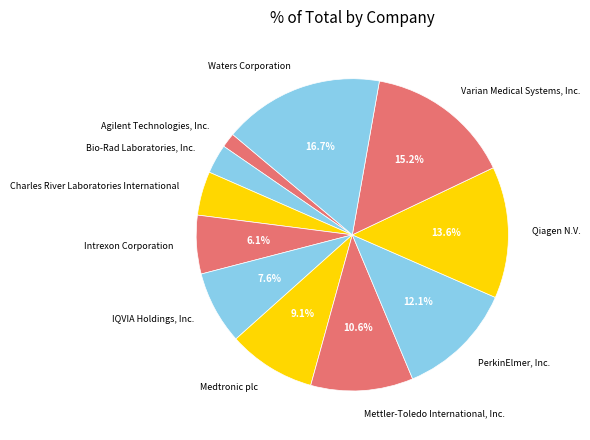

Count the number of slices in the pie.

11